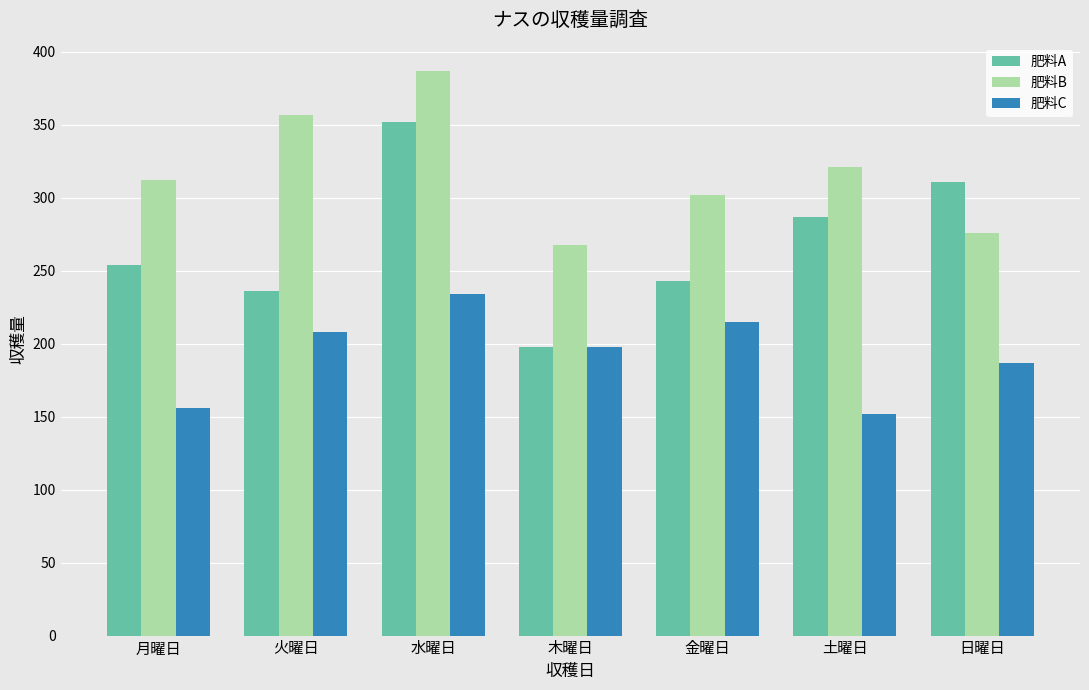

List the series in order of their peak value, lowest first.

肥料C, 肥料A, 肥料B